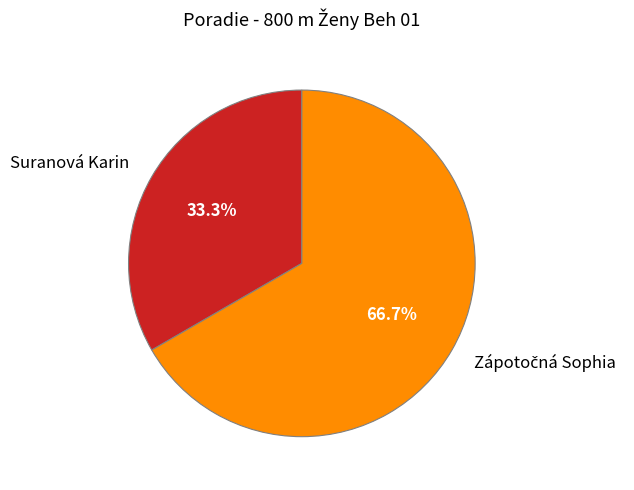

Is there any slice that represents more than half of the pie?

Yes